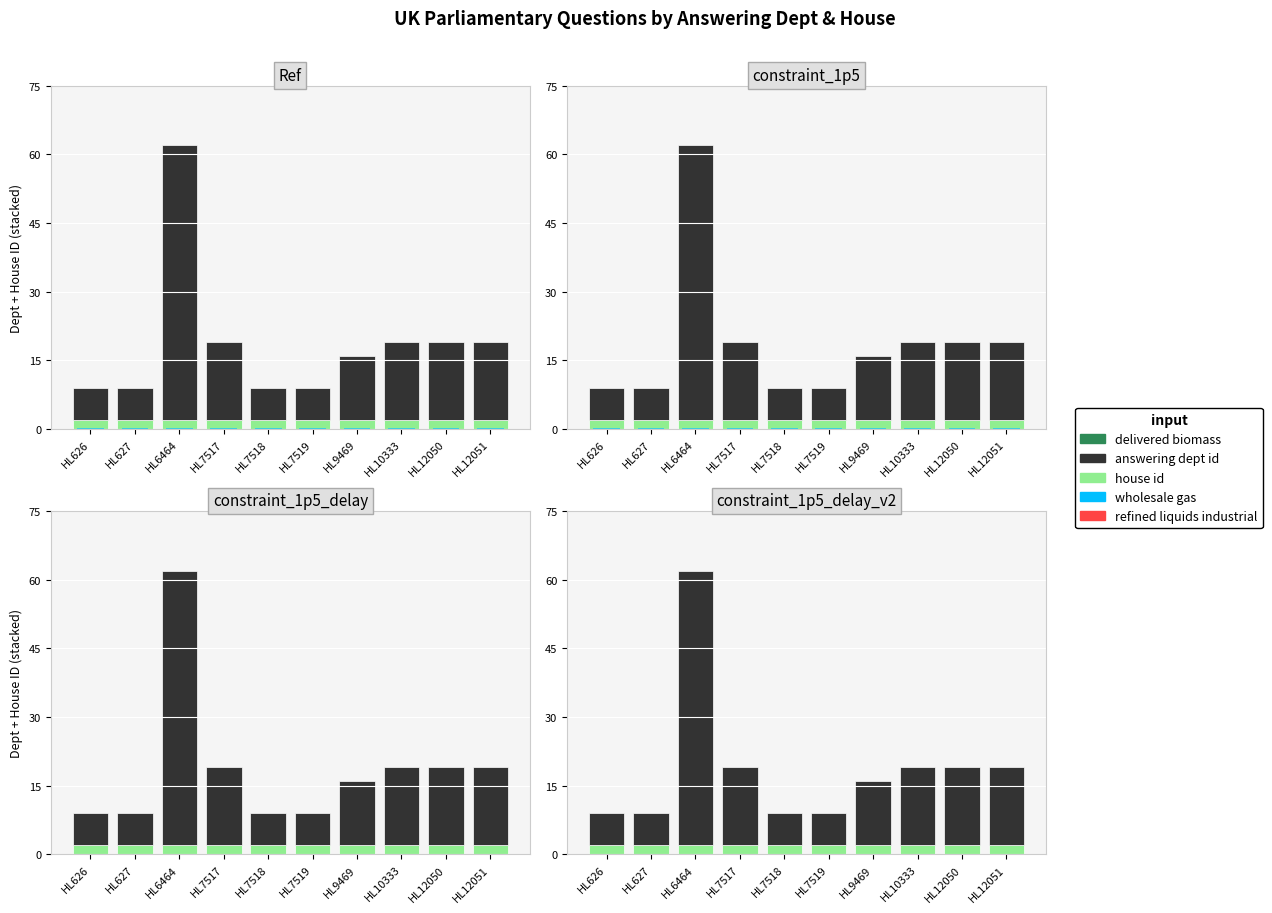

What is the maximum value for answering dept id?

60.0